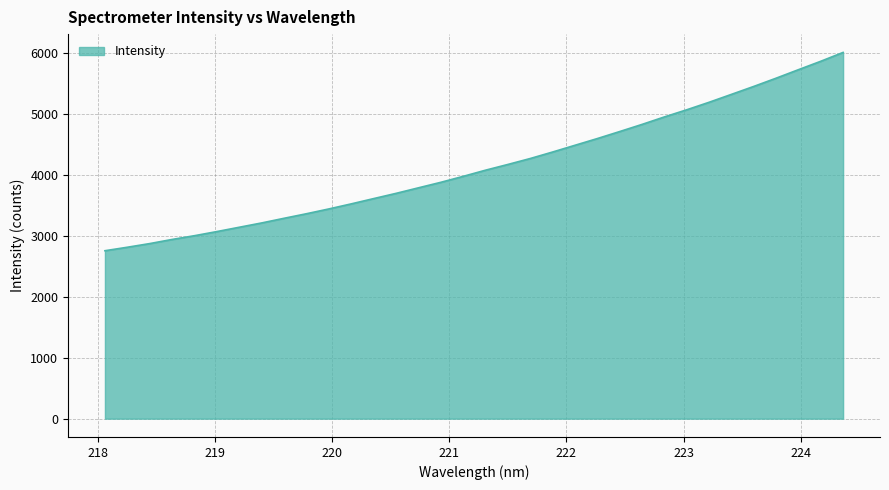

What is the difference between the maximum and minimum values?

3255.1